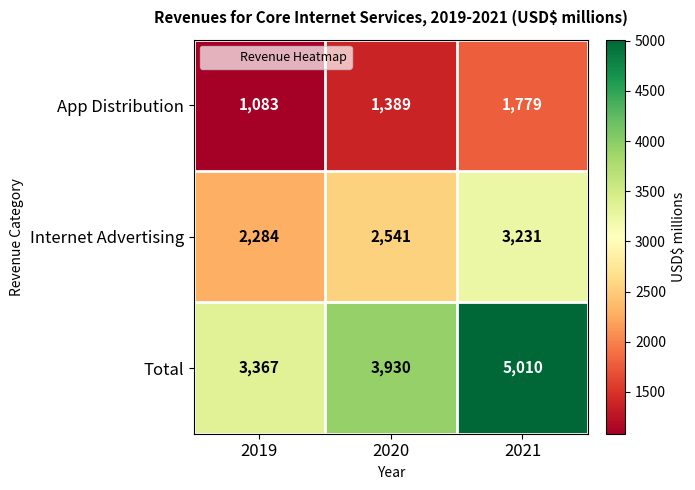

How many distinct data groups are displayed?

3